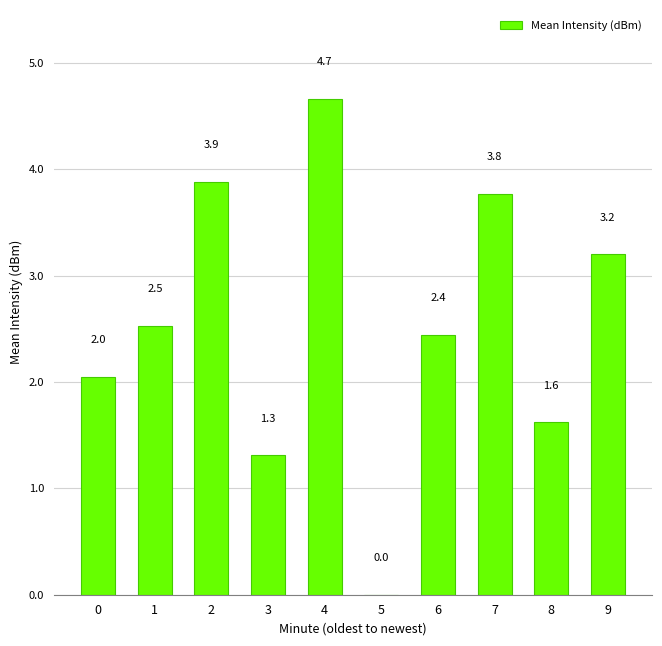

What is the approximate value at 3?

1.3